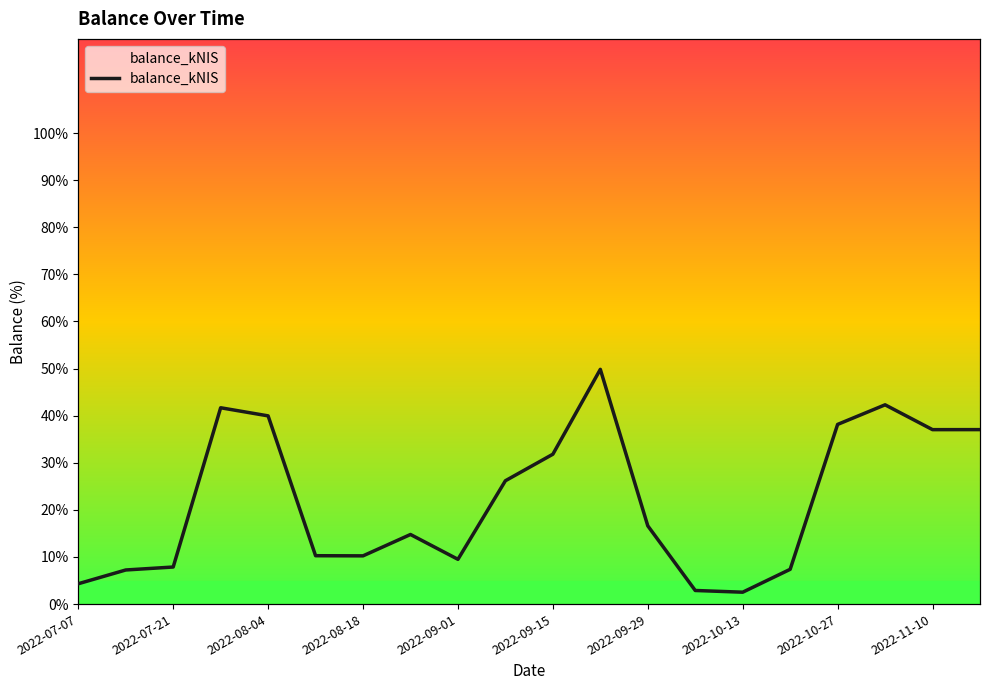

The value at 2022-10-20 is 7.4. True or false?

True